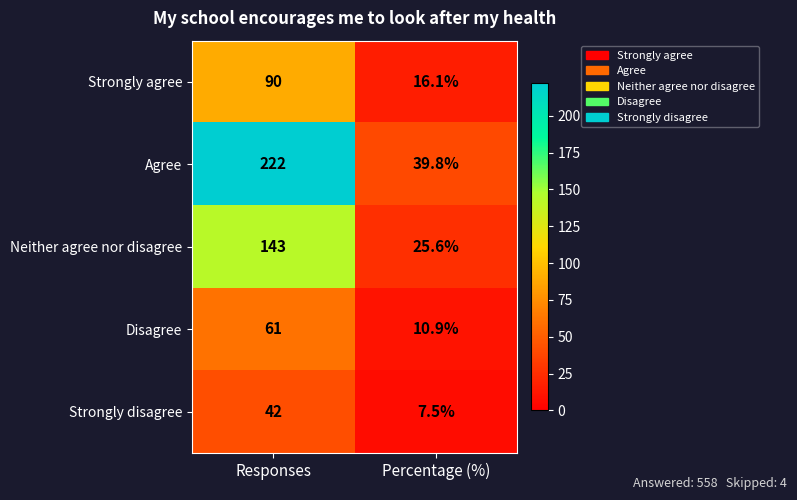

List the labels in order of Agree value, largest first.

Responses, Percentage (%)